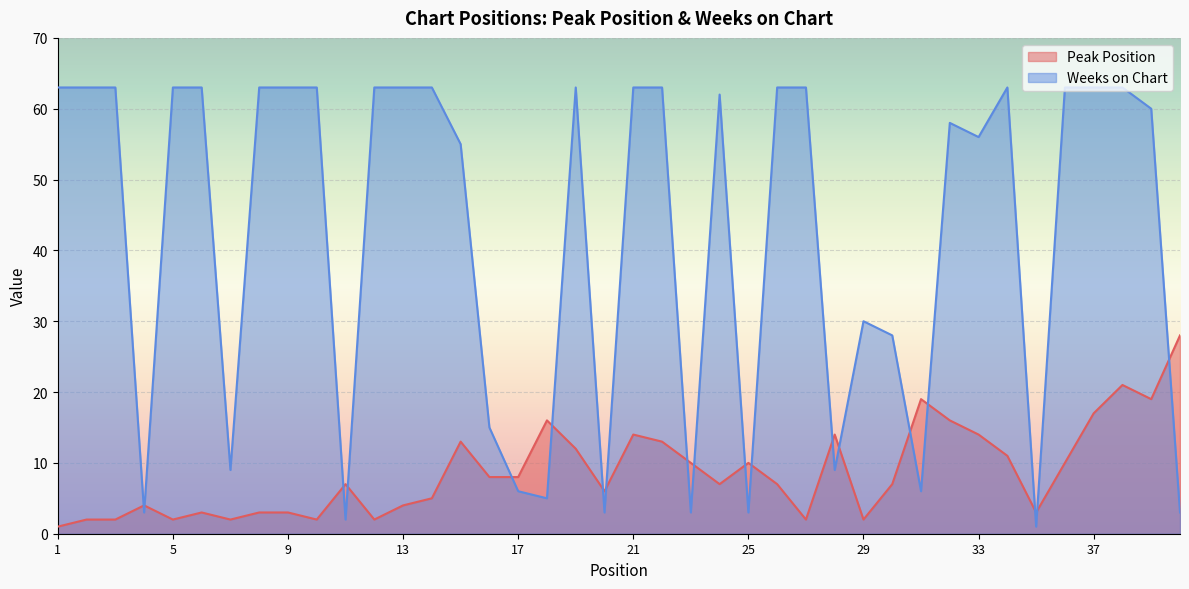

Reading left to right, extract all data points from this chart.

Peak Position: 1	2	2	4	2	3	2	3	3	2	7	2	4	5	13	8	8	16	12	6	14	13	10	7	10	7	2	14	2	7	19	16	14	11	3	10	17	21	19	28
Weeks on Chart: 63	63	63	3	63	63	9	63	63	63	2	63	63	63	55	15	6	5	63	3	63	63	3	62	3	63	63	9	30	28	6	58	56	63	1	63	63	63	60	3